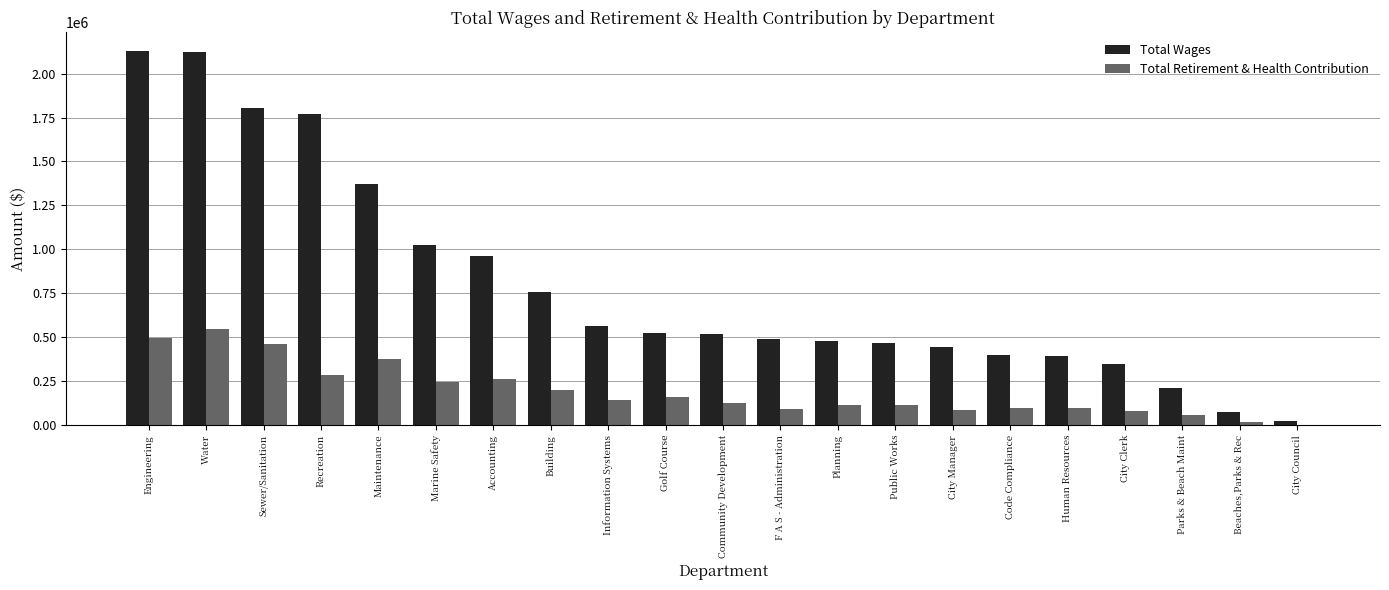

Are the bars grouped side by side (vs. stacked)?

Yes